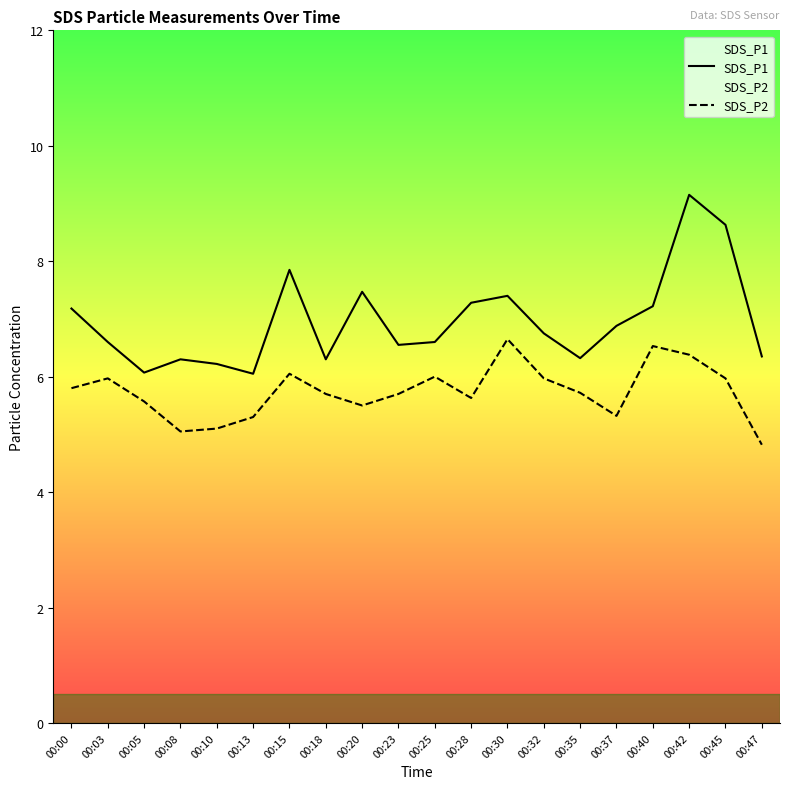

What value does the SDS_P1 series have at 00:30?

7.4